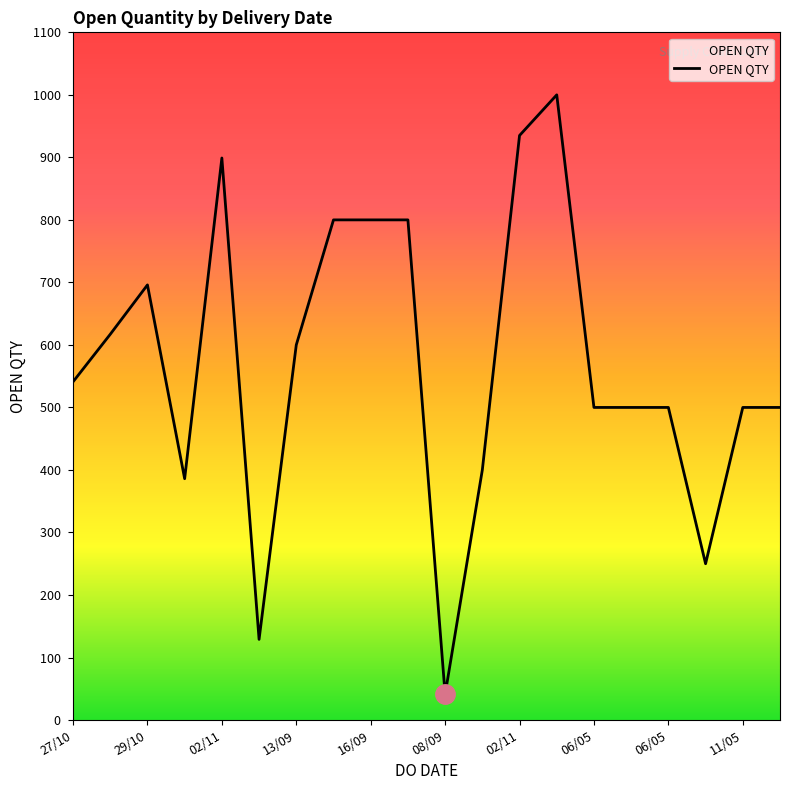

What is the maximum value shown in the chart?

1000